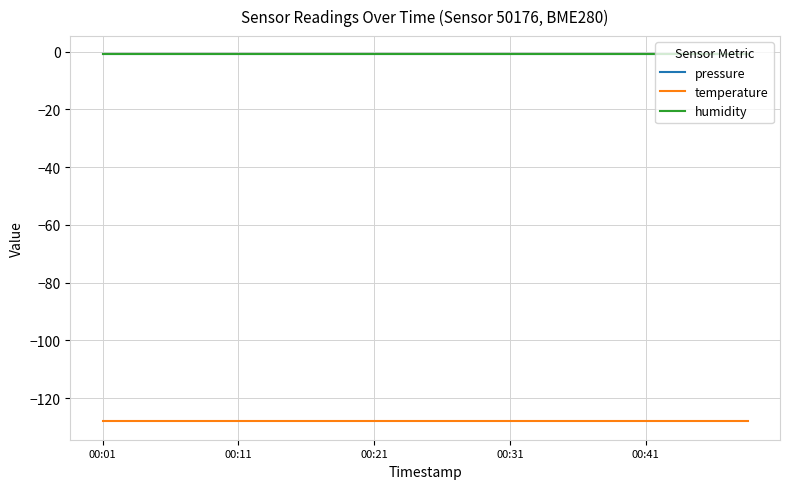

Which label corresponds to the smallest value in the chart?

00:01